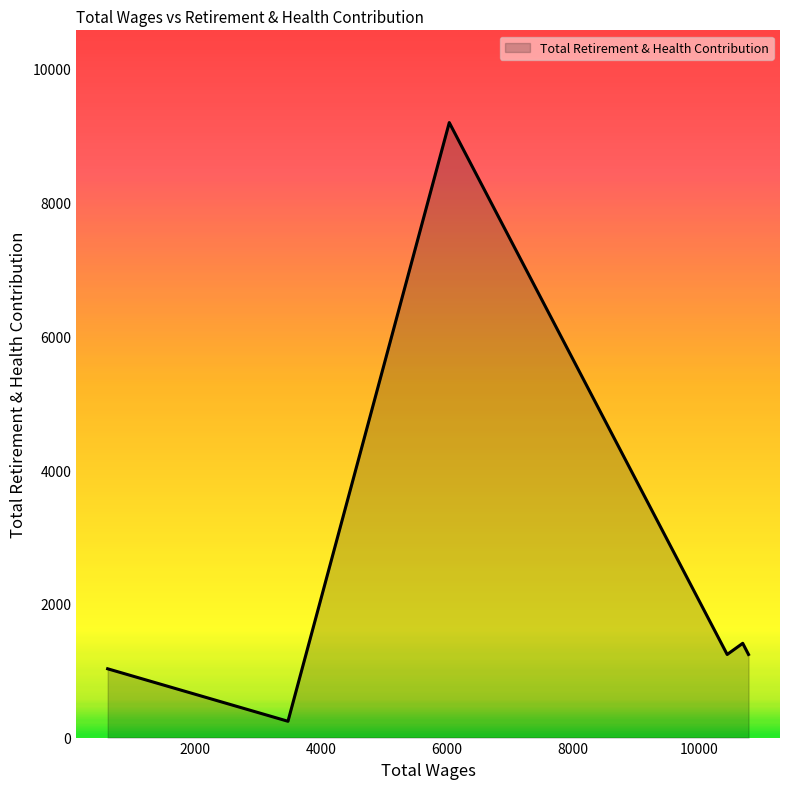

What is the smallest value displayed?

244